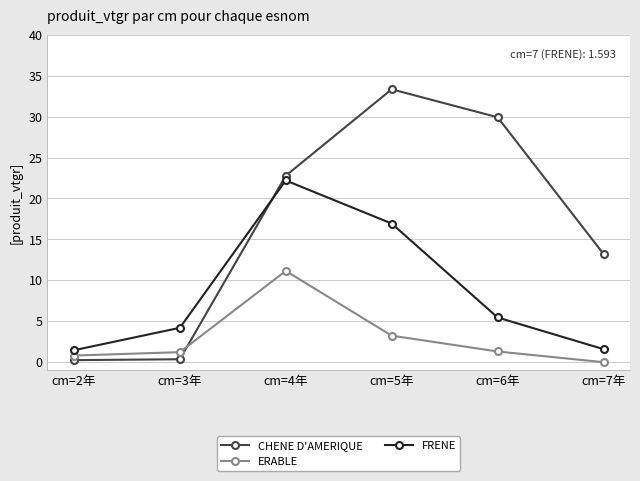

Rank the series at cm=7年 from highest to lowest value.

CHENE D'AMERIQUE, FRENE, ERABLE